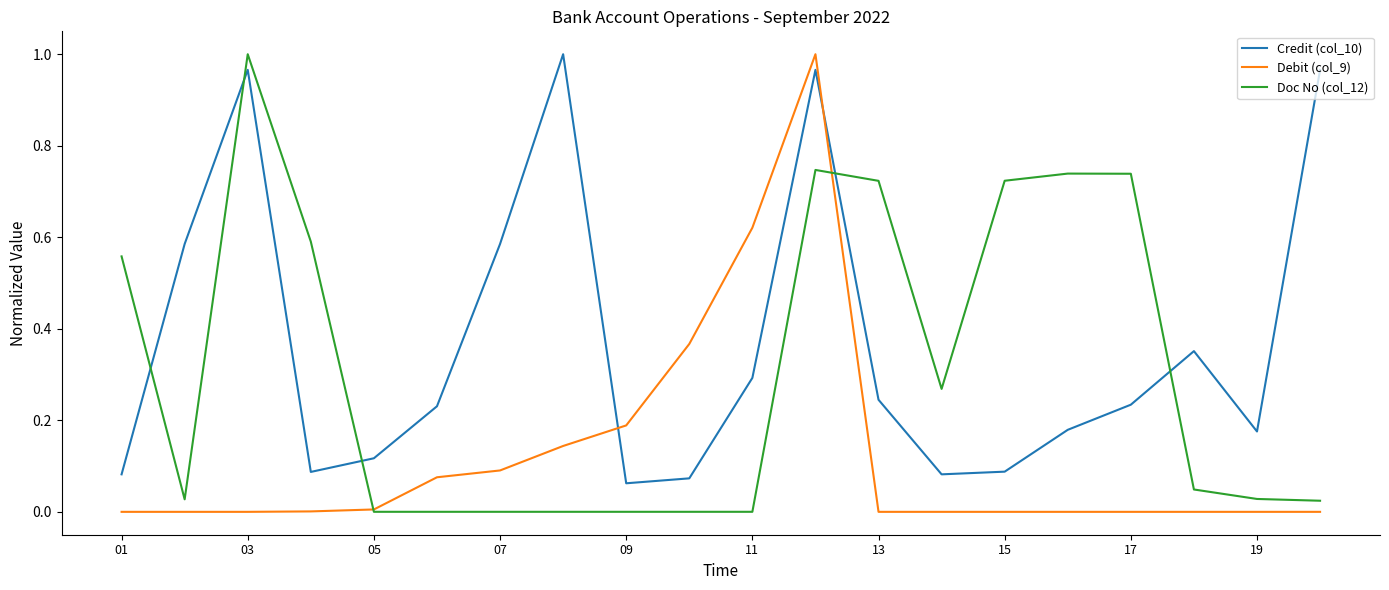

List the series in order of their overall mean, highest first.

Credit (col_10), Doc No (col_12), Debit (col_9)